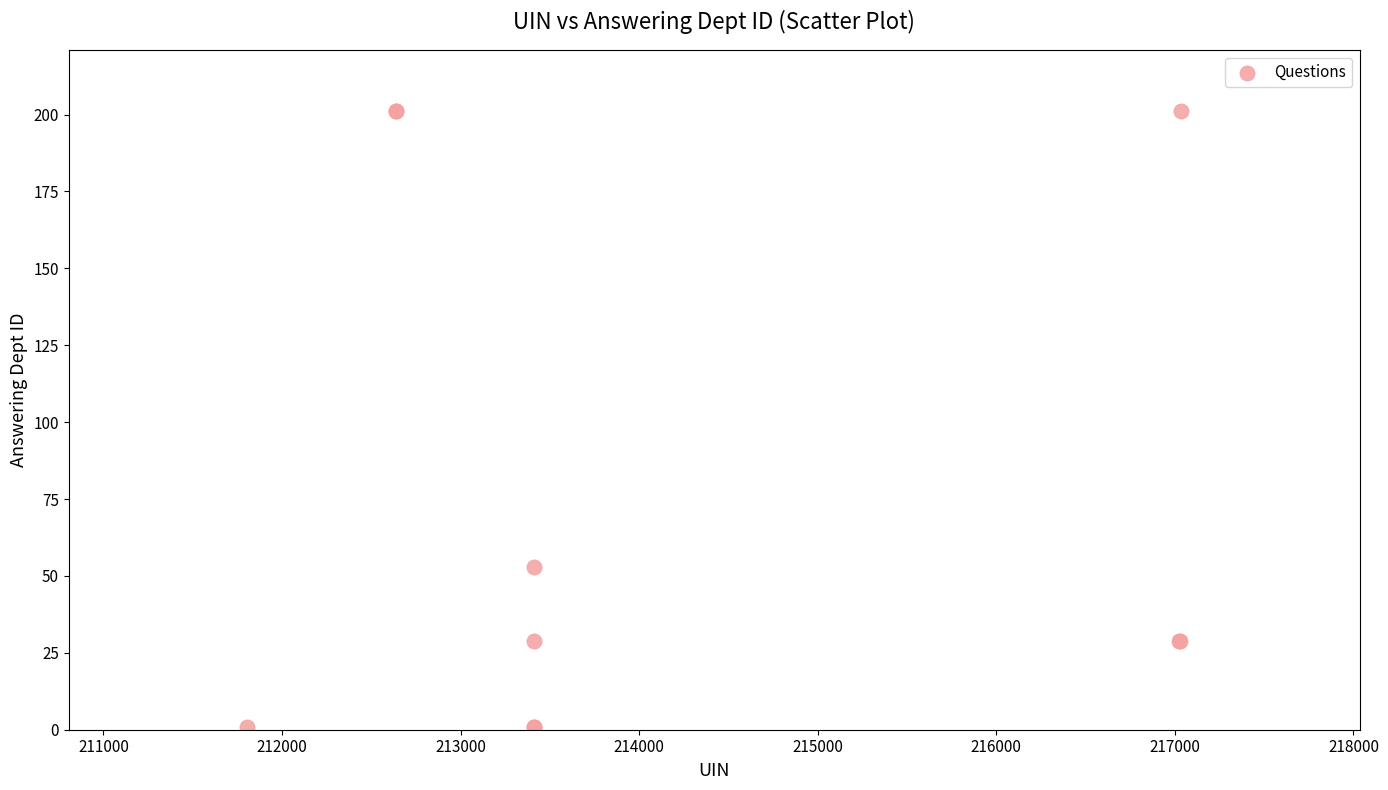

What Y value in the scatter plot is closest to 101?

53